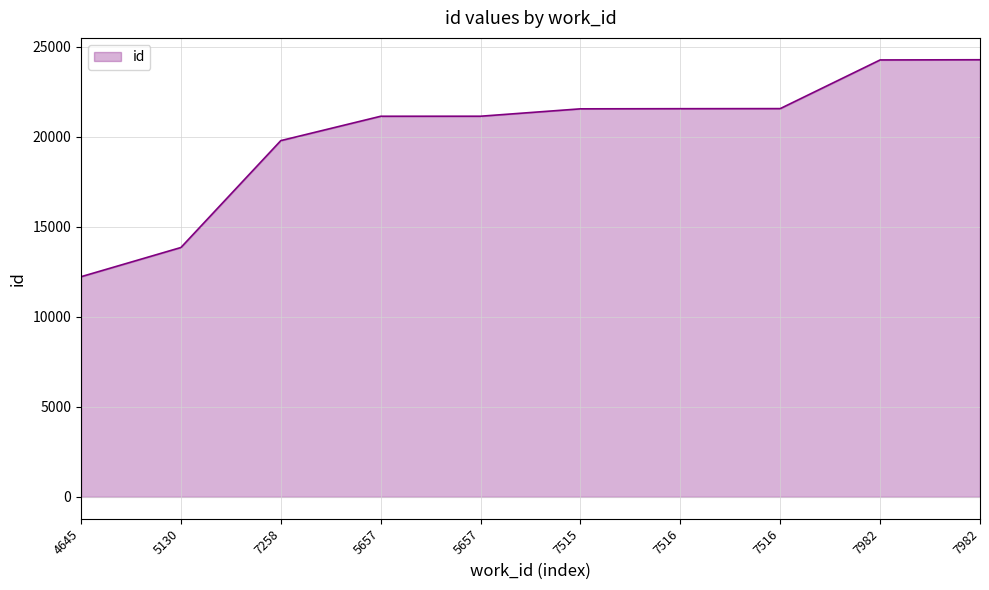

True or false: the data shows 11850 at 7982.

False